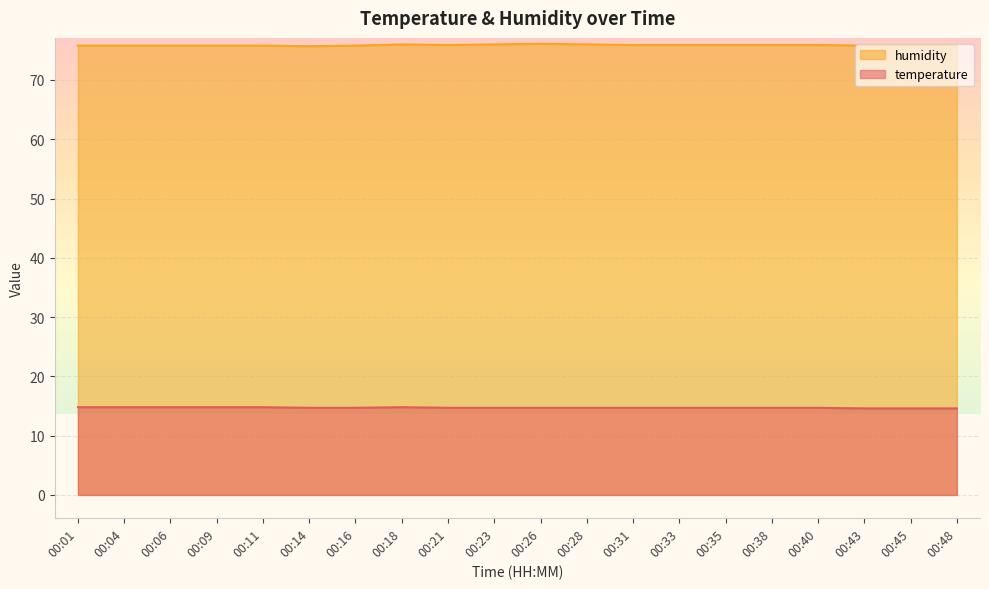

Which series has the largest range (max minus min)?

humidity